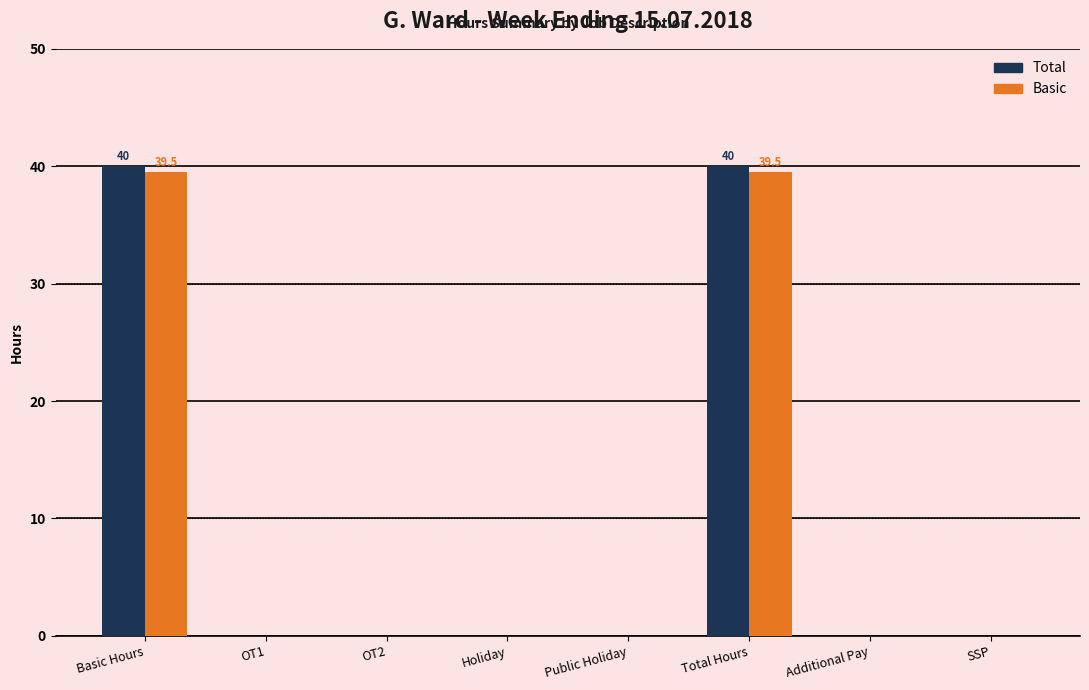

Count the number of data series in this chart.

2